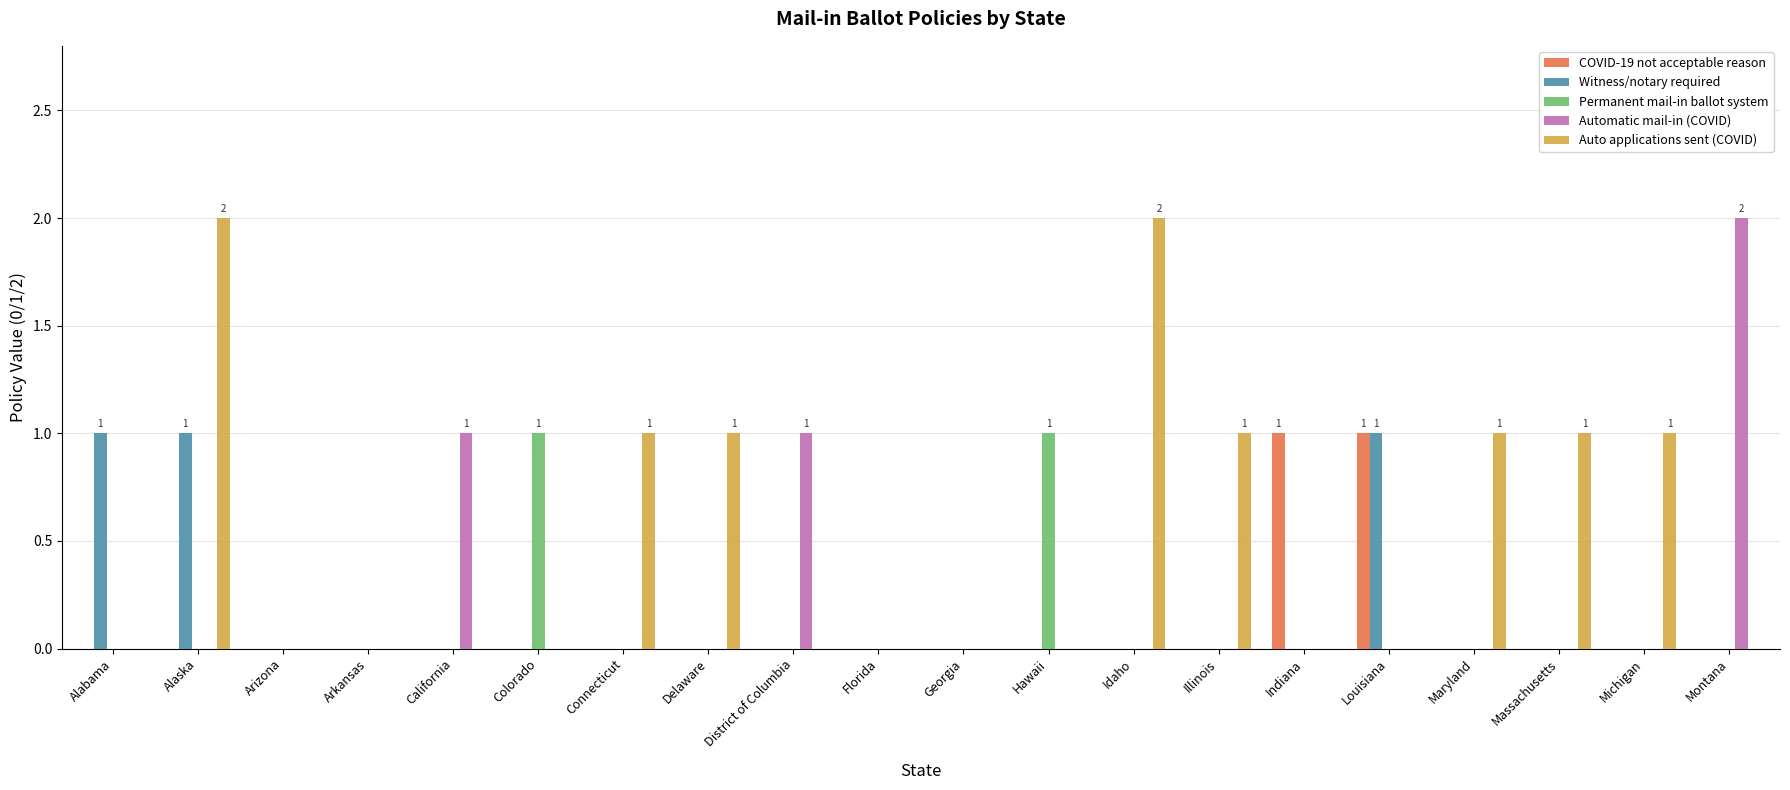

Which series changed the most between Arizona and Illinois?

Auto applications sent (COVID)